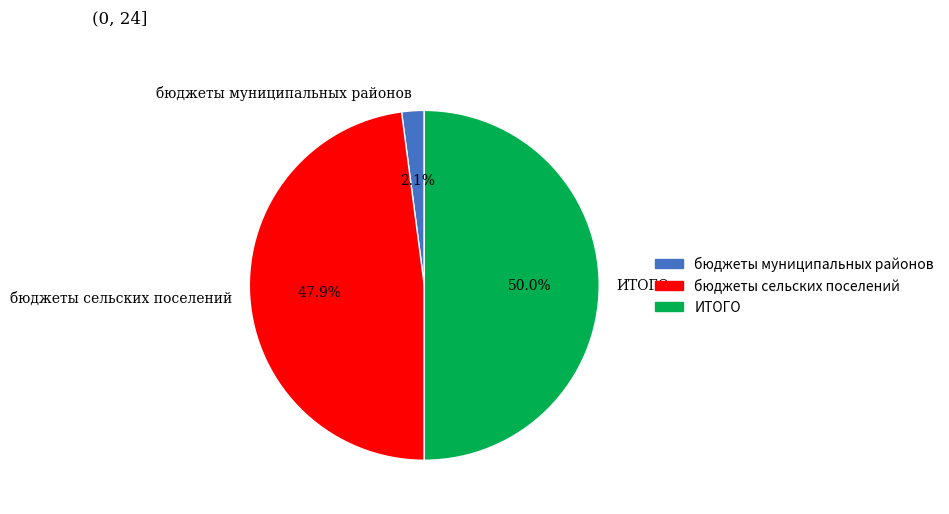

What percentage is the бюджеты сельских поселений slice, to the nearest percent?

48%